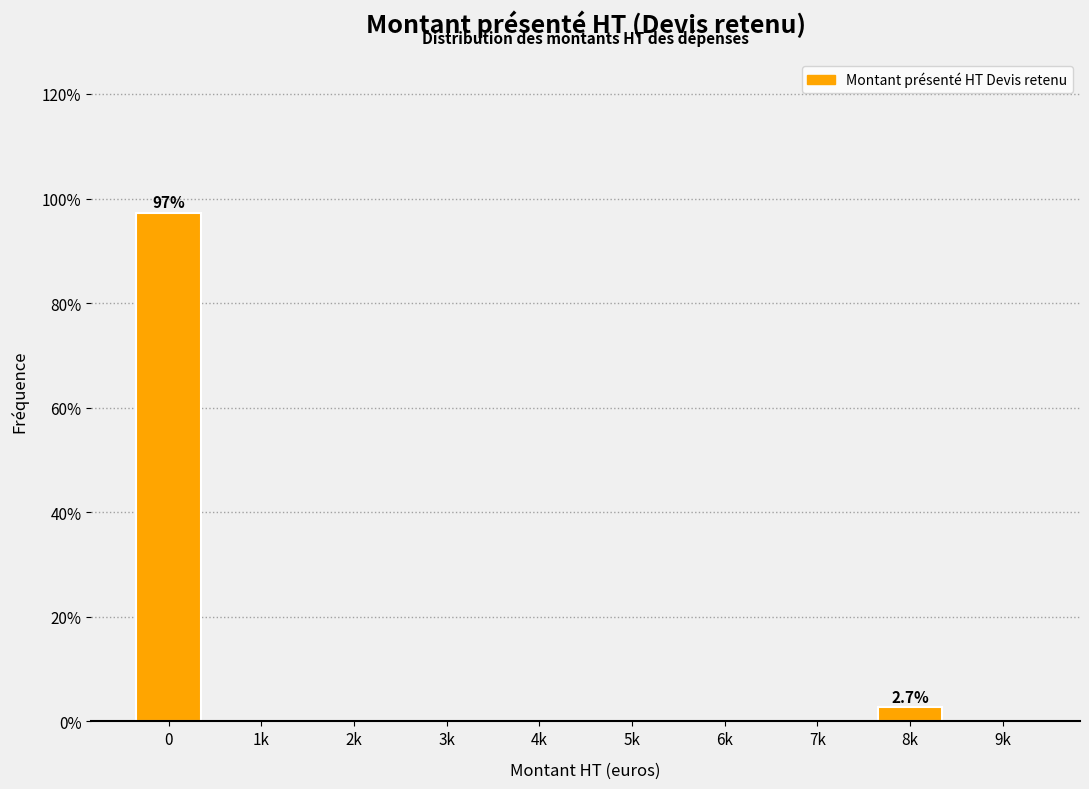

Reading left to right, list all the values displayed in this chart.

0=97.3	1k=0.0	2k=0.0	3k=0.0	4k=0.0	5k=0.0	6k=0.0	7k=0.0	8k=2.7	9k=0.0